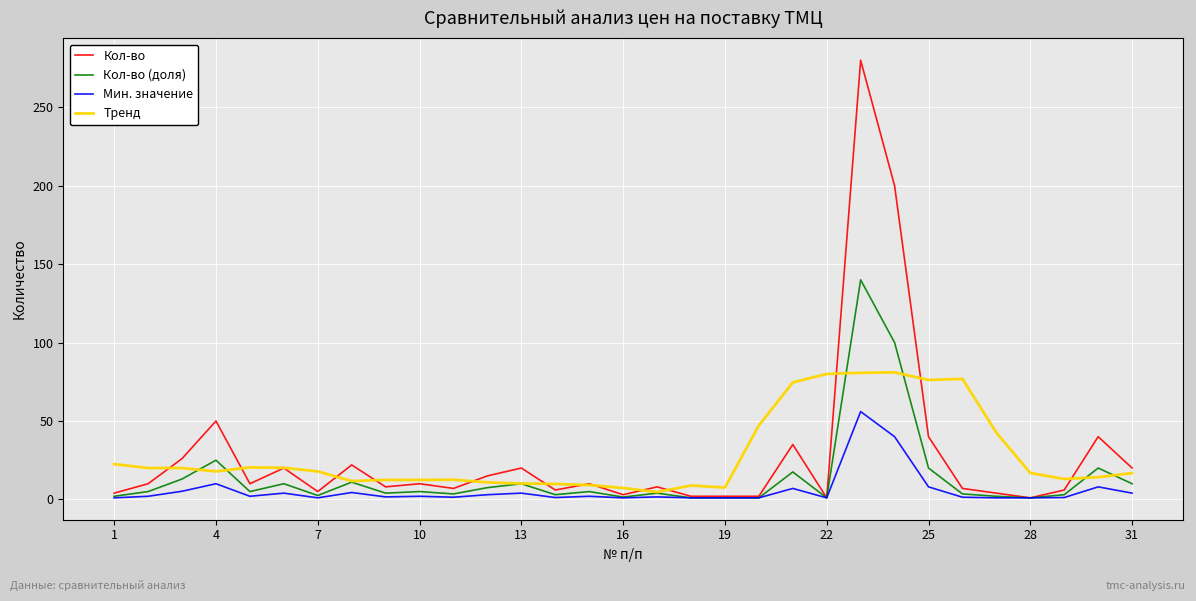

List the series in order of their peak value, highest first.

Кол-во, Кол-во (доля), Тренд, Мин. значение